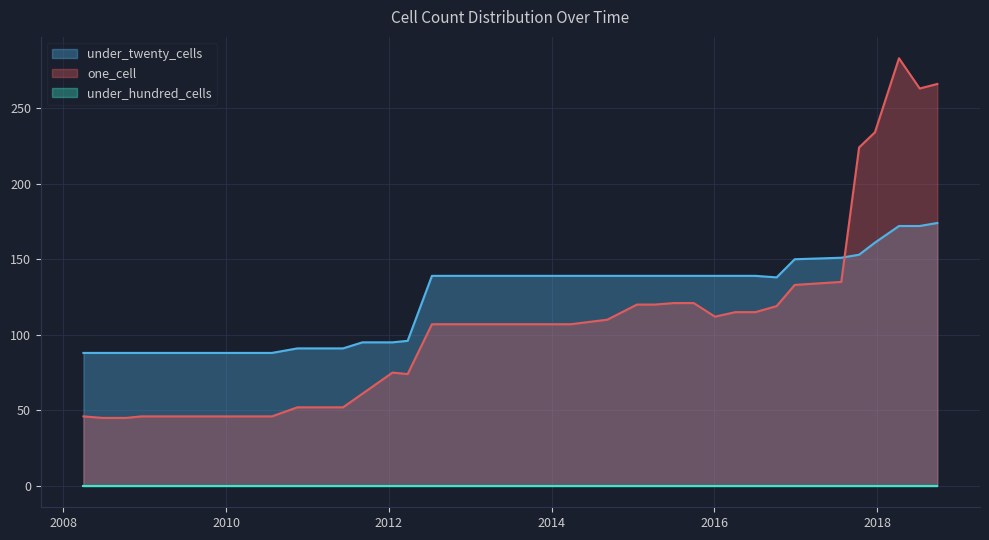

Between 2017-07-24 and 2018-04-09, which is larger?

2018-04-09